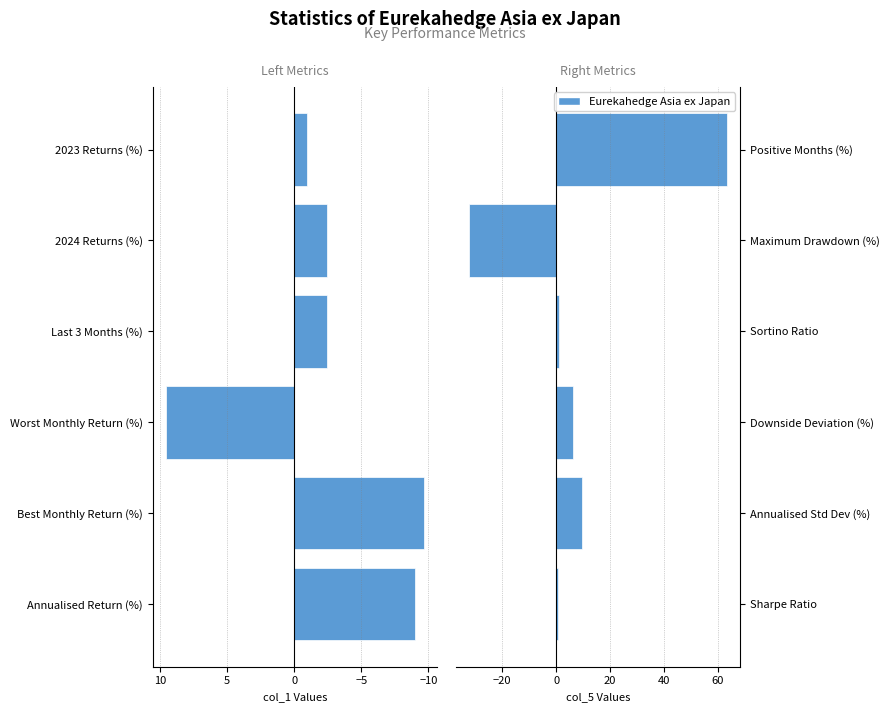

Reading left to right, transcribe all the data shown in this chart.

col_1 (Left Metrics): -9.0	-9.7	9.6	-2.5	-2.5	-0.9
col_5 (Right Metrics): 0.7	9.6	6.1	1.1	-32.3	63.6